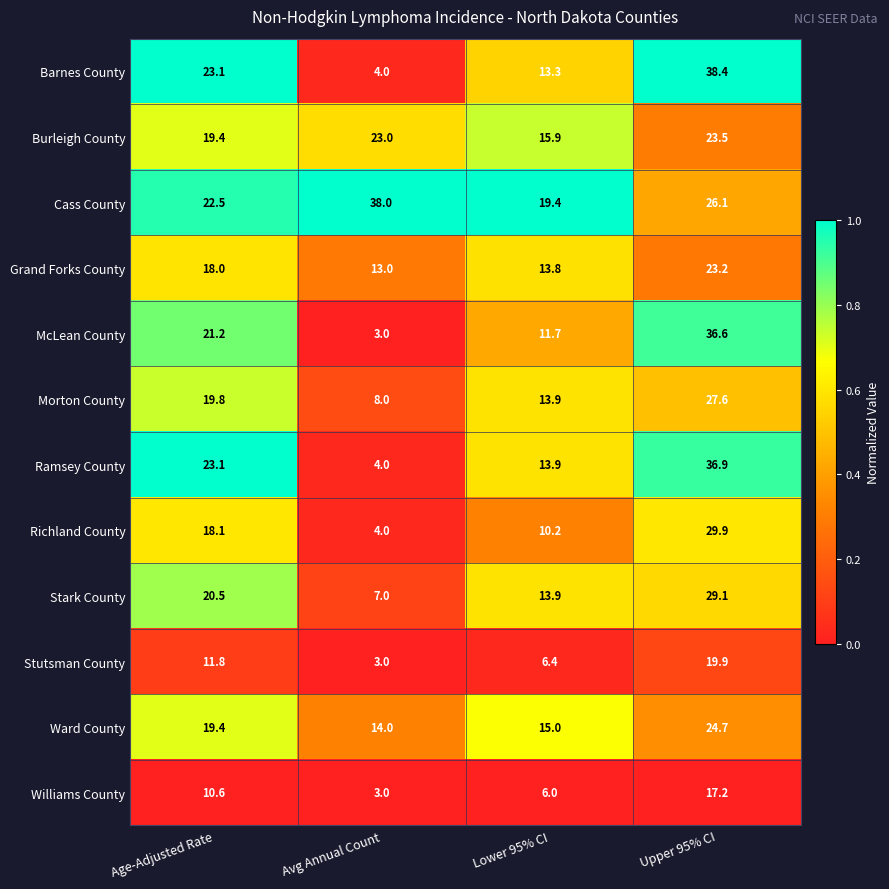

Rank the series at Upper 95% CI from lowest to highest value.

Williams County, Stutsman County, Grand Forks County, Burleigh County, Ward County, Cass County, Morton County, Stark County, Richland County, McLean County, Ramsey County, Barnes County